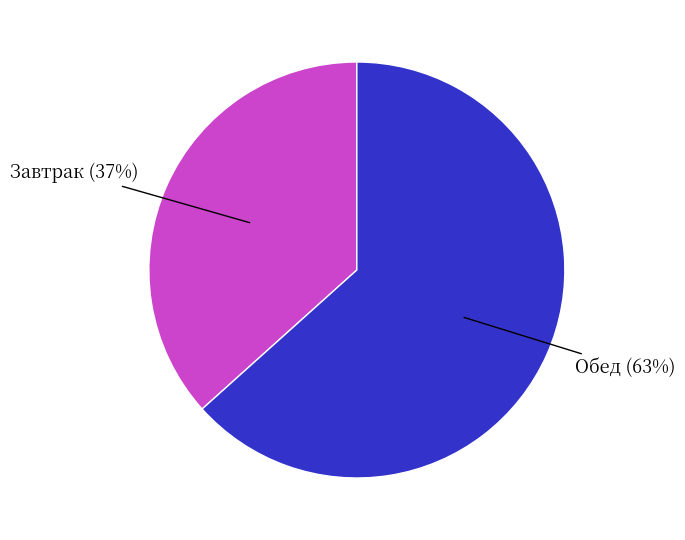

To the nearest percent, what is the average slice percentage?

50%